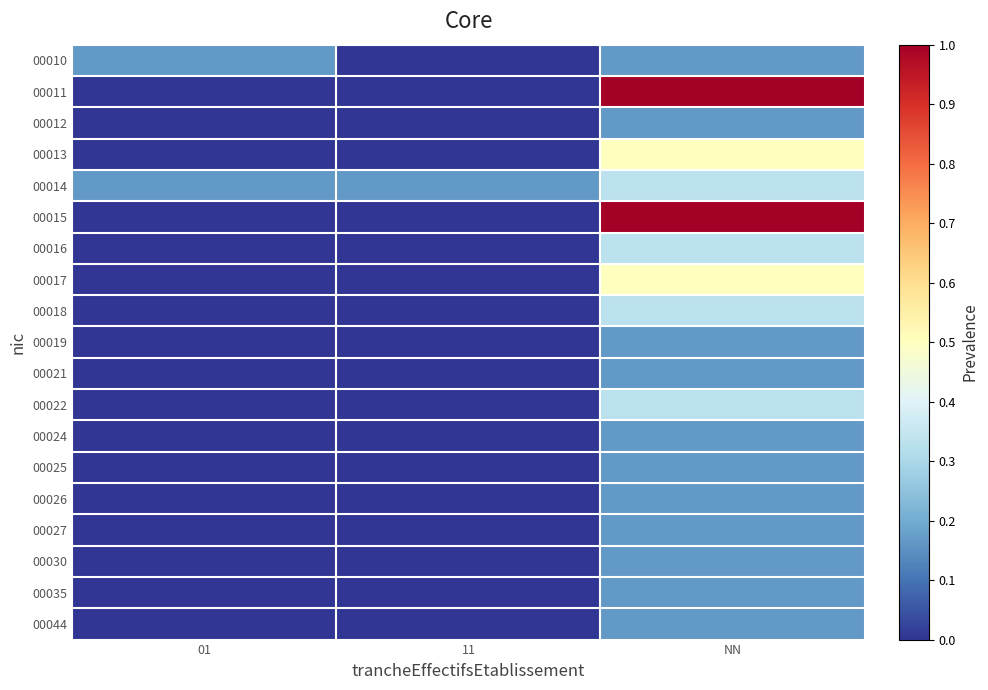

Reading left to right, list all the values displayed in this chart.

00010: 01=0.2	11=0.0	NN=0.2
00011: 01=0.0	11=0.0	NN=1.0
00012: 01=0.0	11=0.0	NN=0.2
00013: 01=0.0	11=0.0	NN=0.5
00014: 01=0.2	11=0.2	NN=0.3
00015: 01=0.0	11=0.0	NN=1.0
00016: 01=0.0	11=0.0	NN=0.3
00017: 01=0.0	11=0.0	NN=0.5
00018: 01=0.0	11=0.0	NN=0.3
00019: 01=0.0	11=0.0	NN=0.2
00021: 01=0.0	11=0.0	NN=0.2
00022: 01=0.0	11=0.0	NN=0.3
00024: 01=0.0	11=0.0	NN=0.2
00025: 01=0.0	11=0.0	NN=0.2
00026: 01=0.0	11=0.0	NN=0.2
00027: 01=0.0	11=0.0	NN=0.2
00030: 01=0.0	11=0.0	NN=0.2
00035: 01=0.0	11=0.0	NN=0.2
00044: 01=0.0	11=0.0	NN=0.2